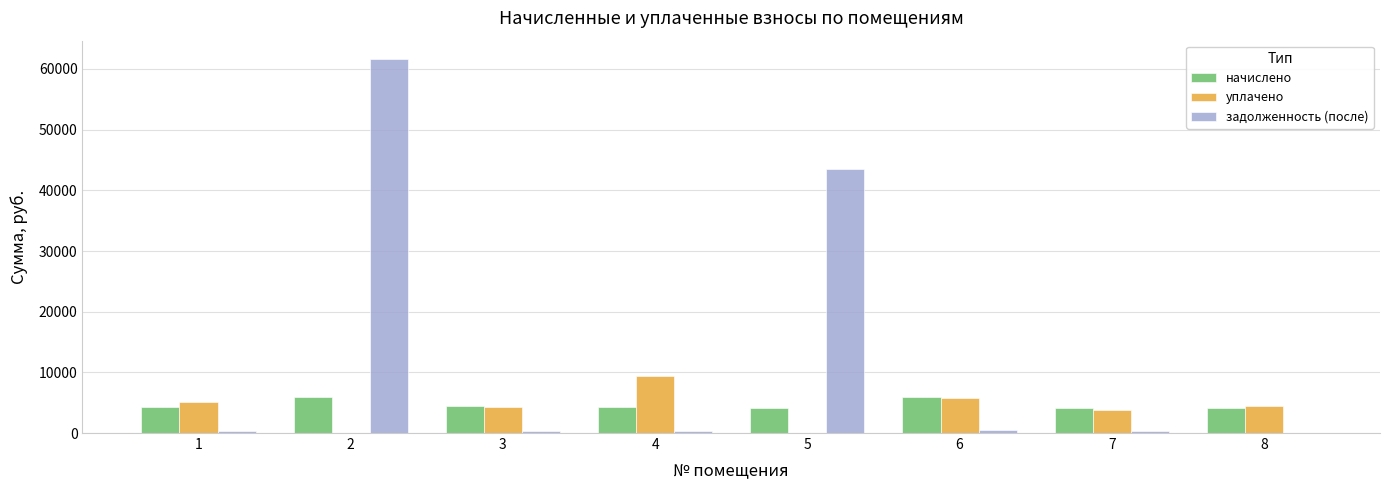

What is the total value across all series at 5?

47632.1